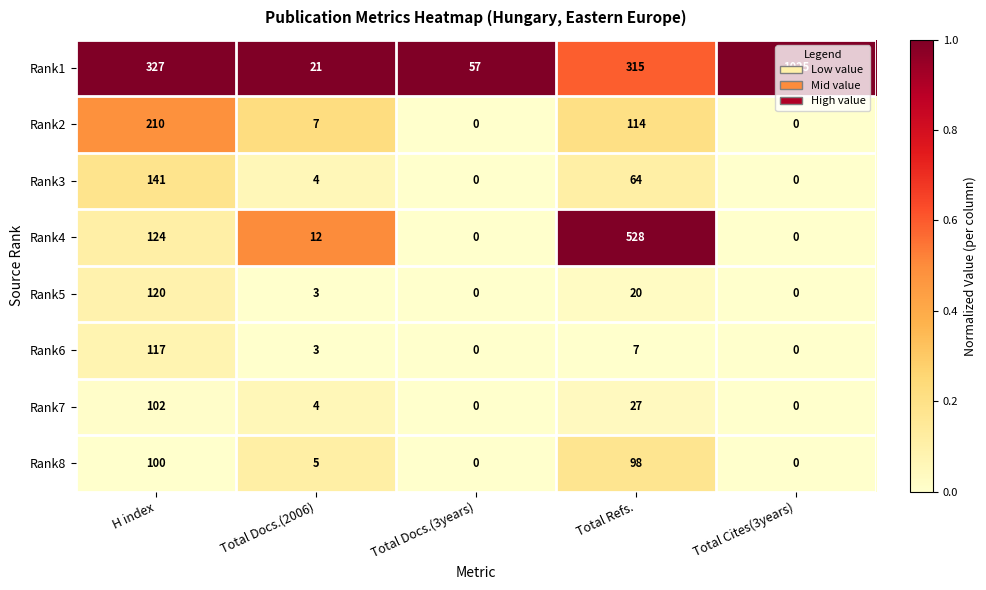

Which label corresponds to the largest value in the chart?

Total Cites(3years)